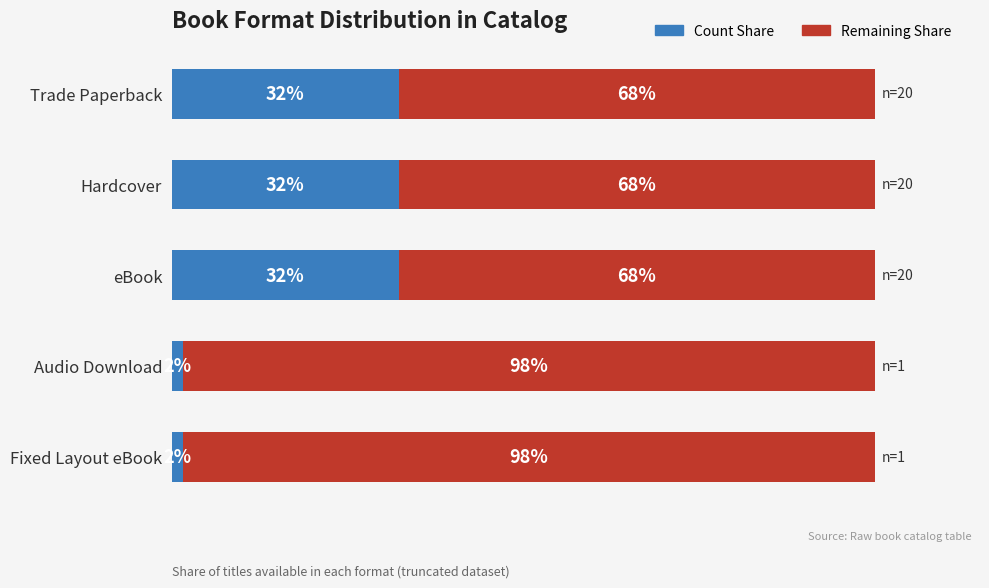

Rank the series by their maximum value, from highest to lowest.

Remaining Share, Count Share